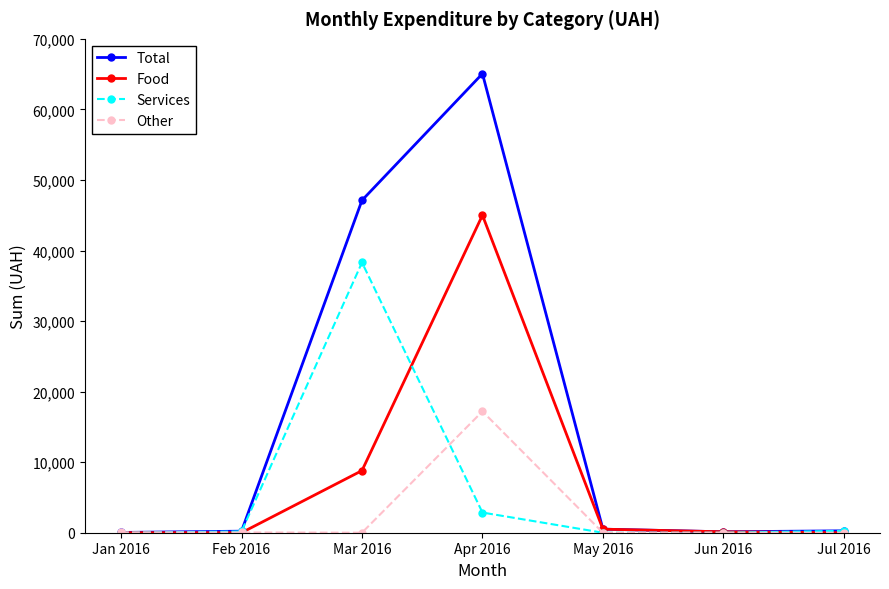

What is the average value of the Total series?

16191.0